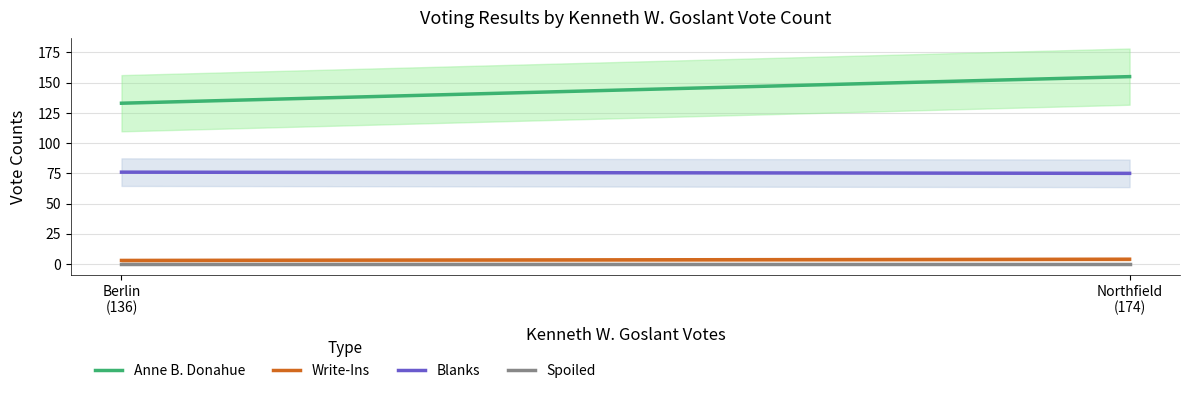

What is the value of the Anne B. Donahue point at the 2nd from the left?

155